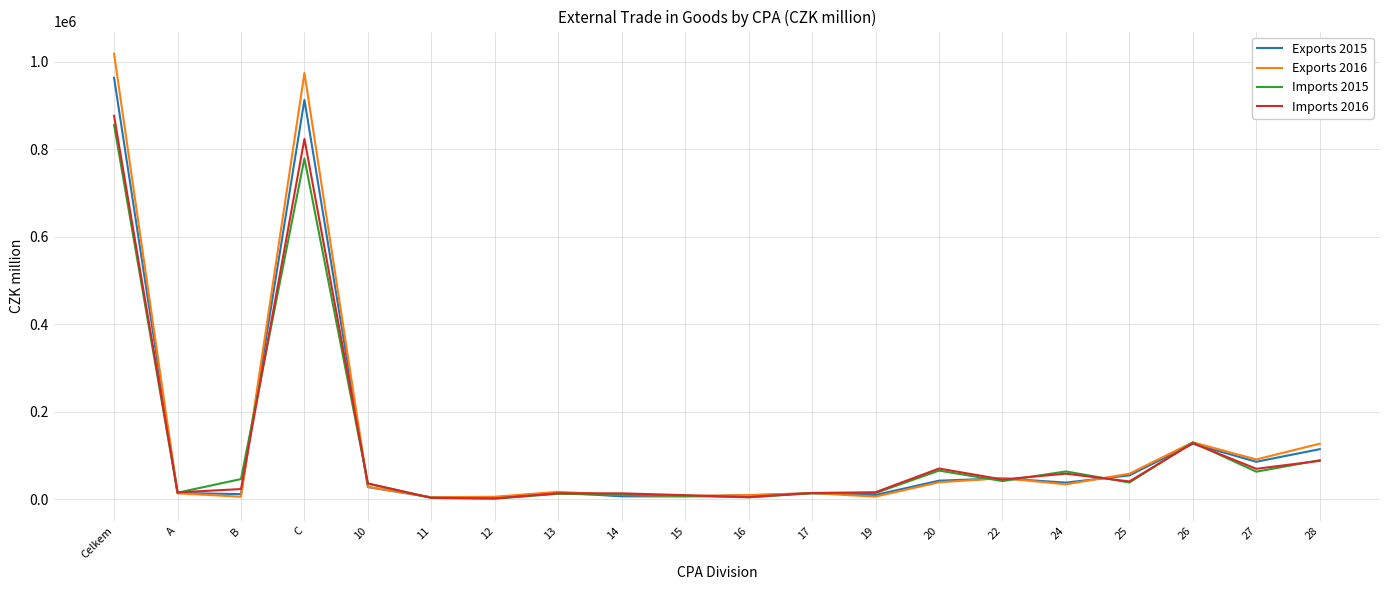

Which series changed the most between Celkem and 25?

Exports 2016